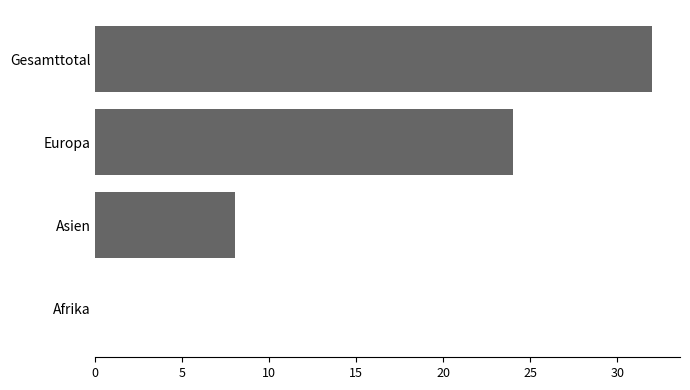

Reading bottom to top, extract all data points from this chart.

Afrika=0	Asien=8	Europa=24	Gesamttotal=32